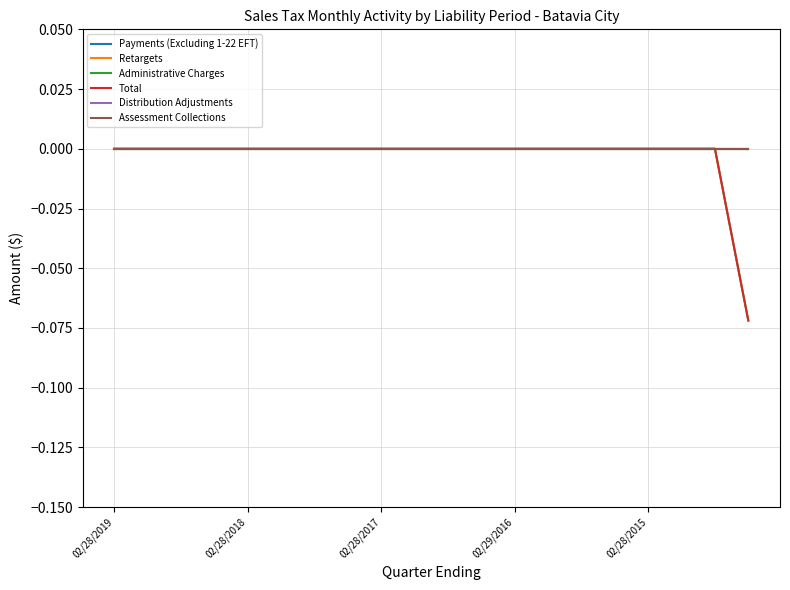

Does the chart have visible grid lines?

Yes